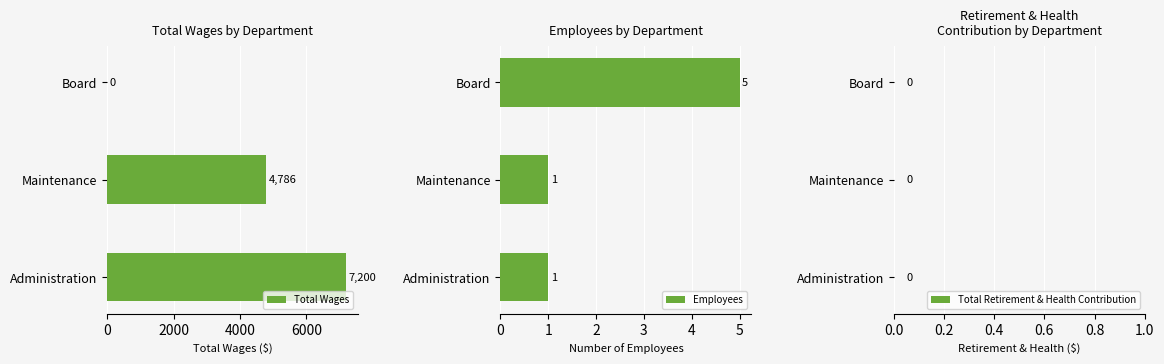

How many values in the Total Wages series are below 4786?

1